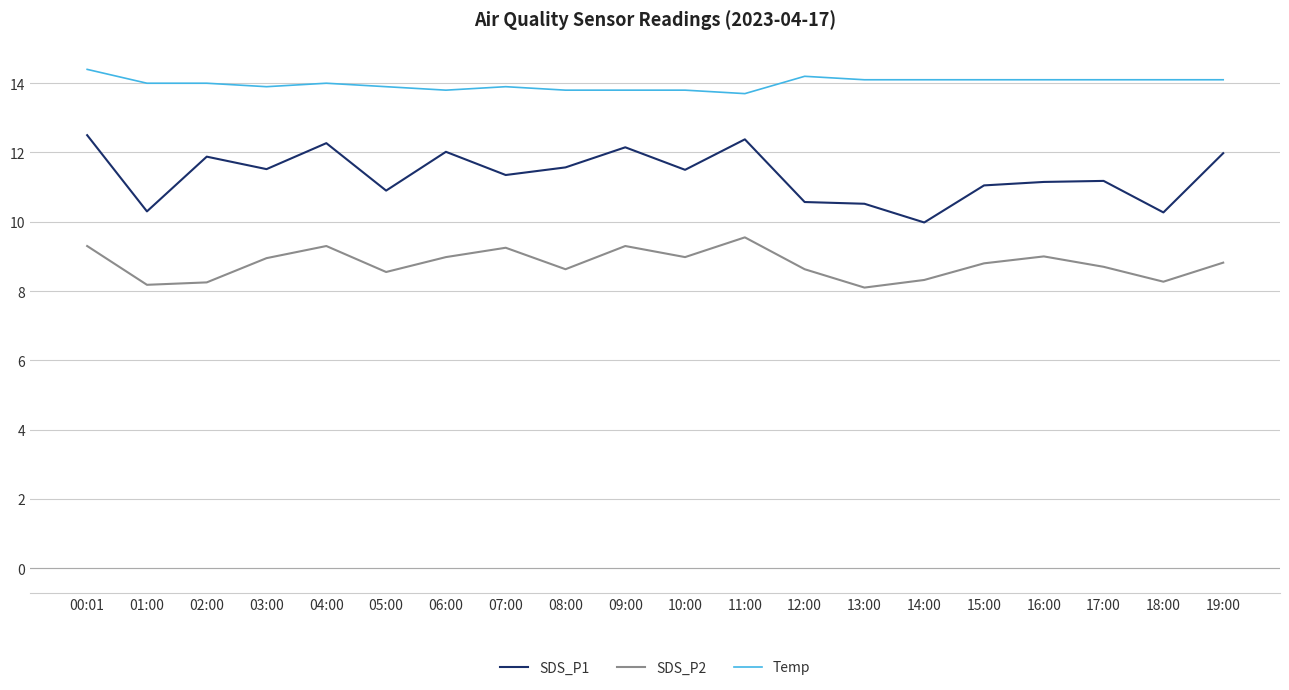

True or false: SDS_P1 and SDS_P2 intersect in this chart.

False